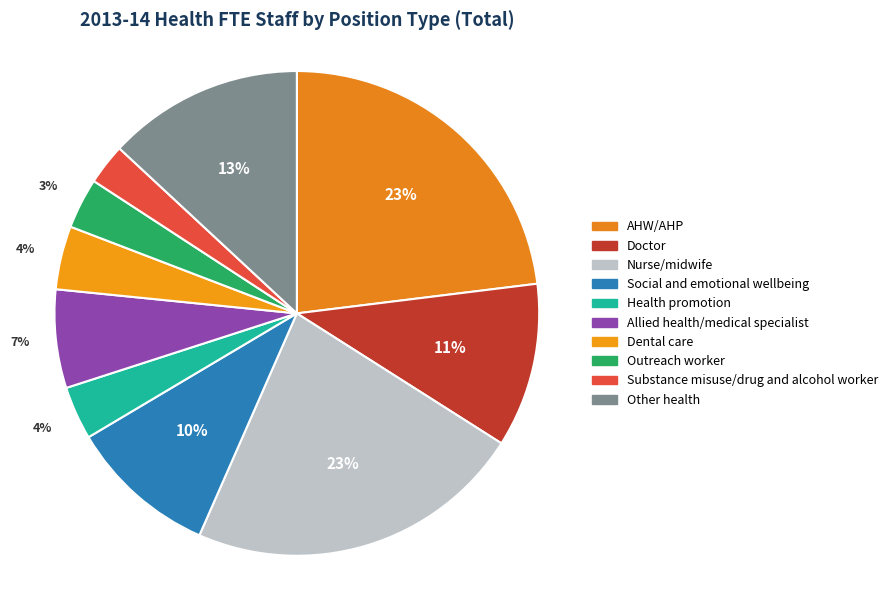

Is it true that Allied health/medical specialist is 7% of the pie?

True